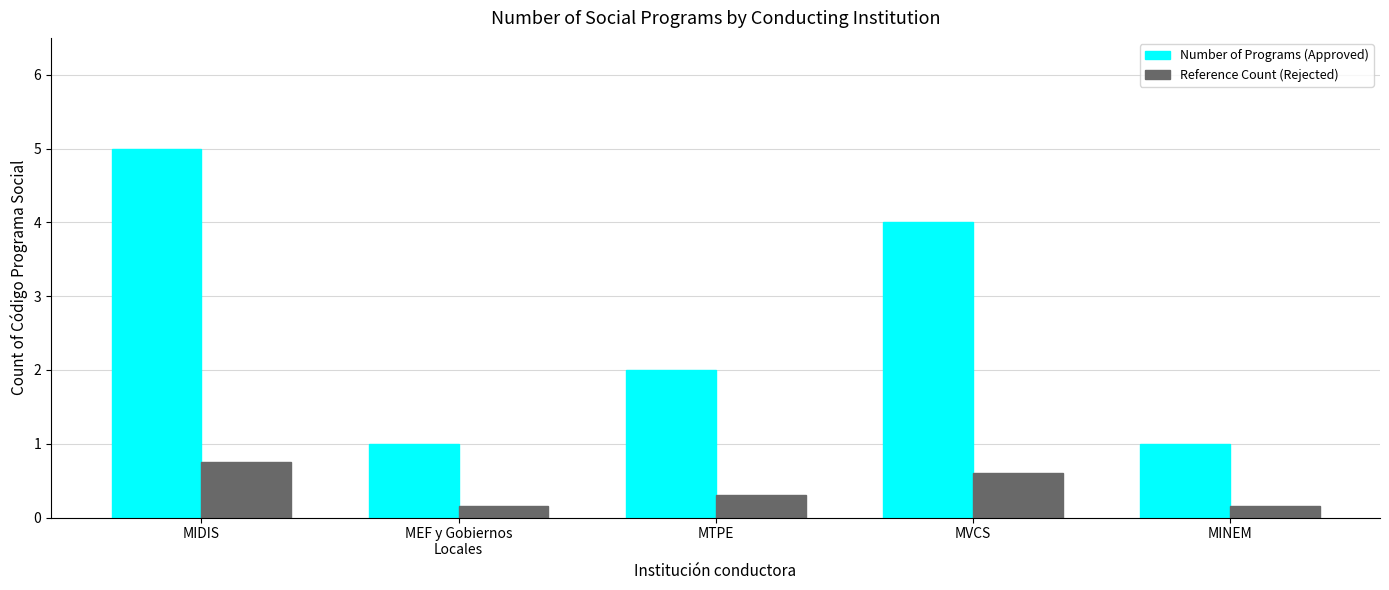

True or false: Reference Count (Rejected) has a value of 0.1 at MTPE.

False